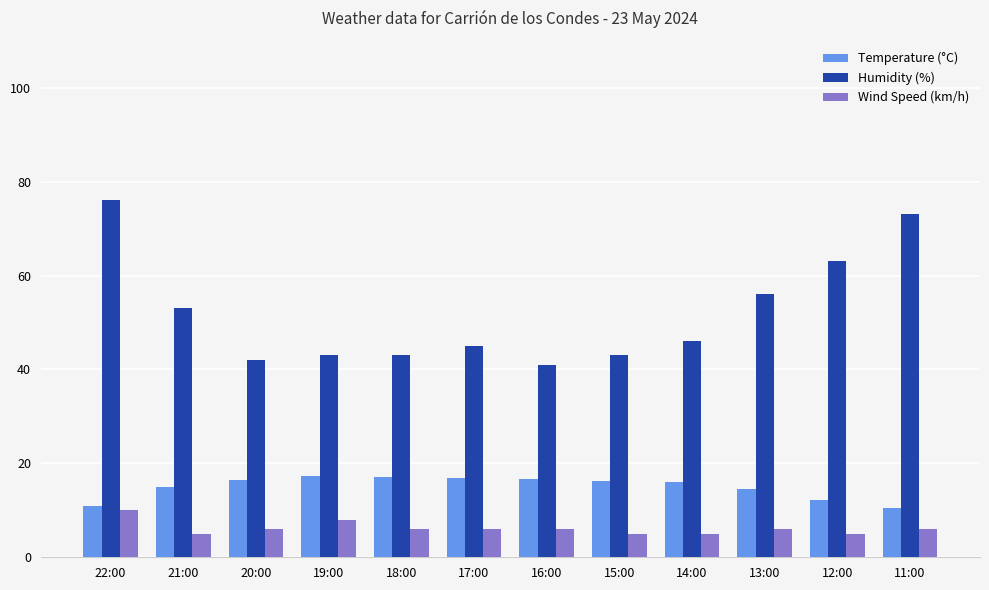

What is the greatest value displayed?

76.0